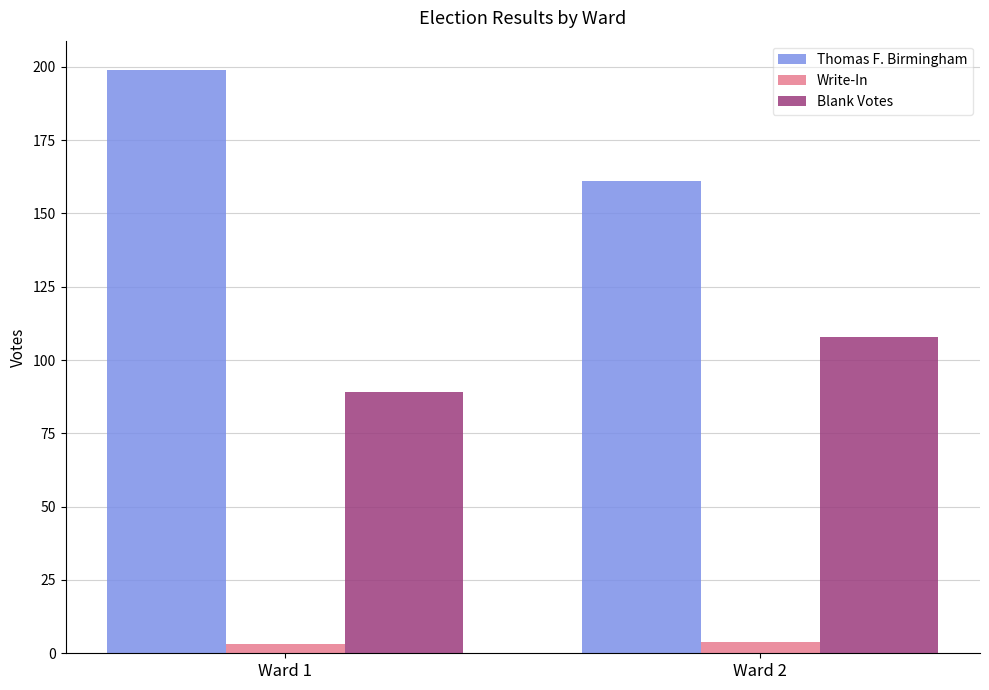

Which label corresponds to the largest value in the chart?

Ward 1